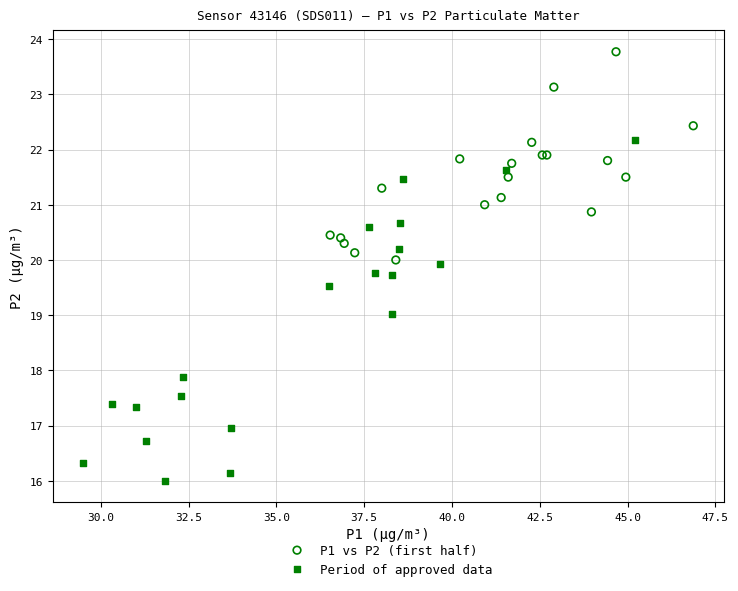

Which series contains the highest Y value?

P1 vs P2 (first half)